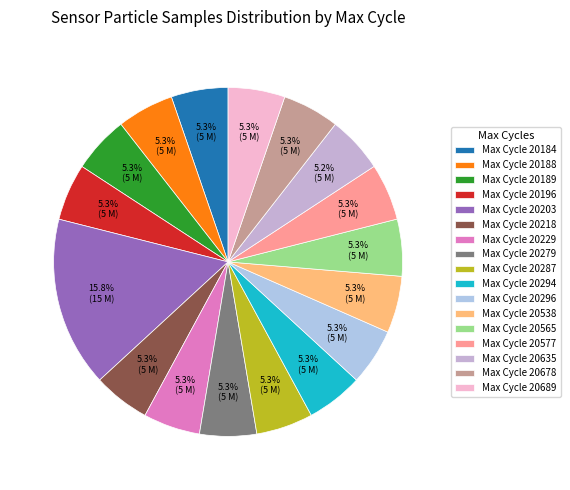

How many slices are in this pie chart?

17